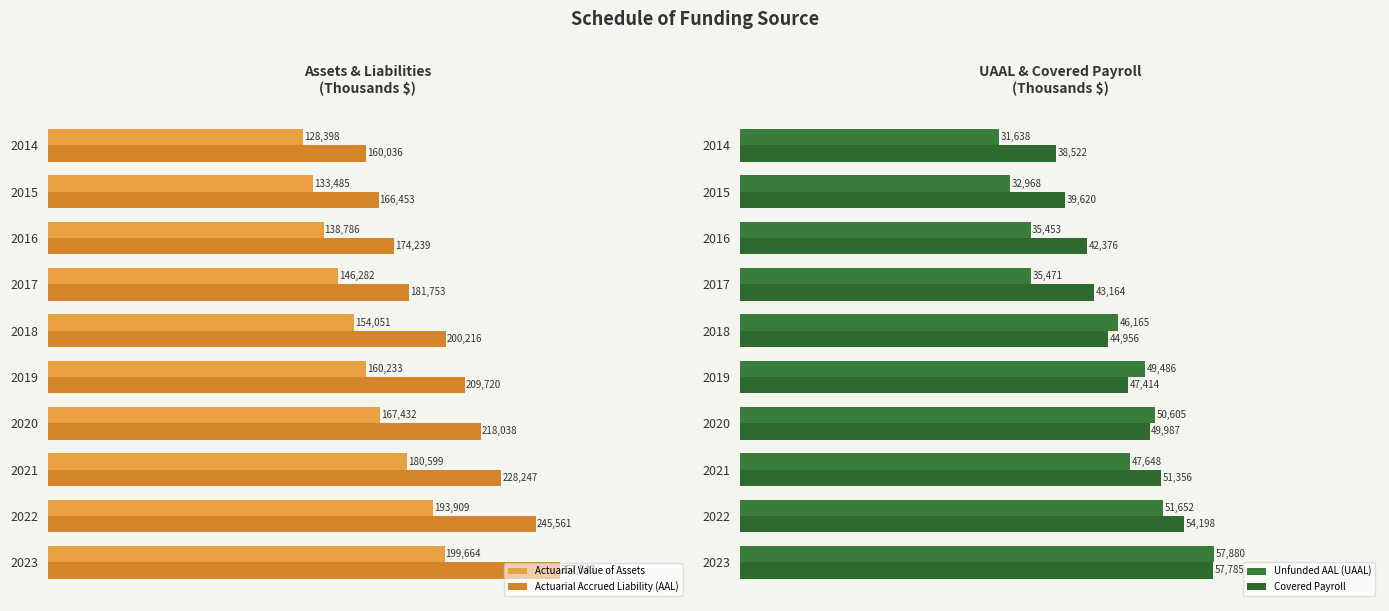

Rank the categories by Unfunded AAL (UAAL) value from lowest to highest.

2014, 2015, 2016, 2017, 2018, 2021, 2019, 2020, 2022, 2023